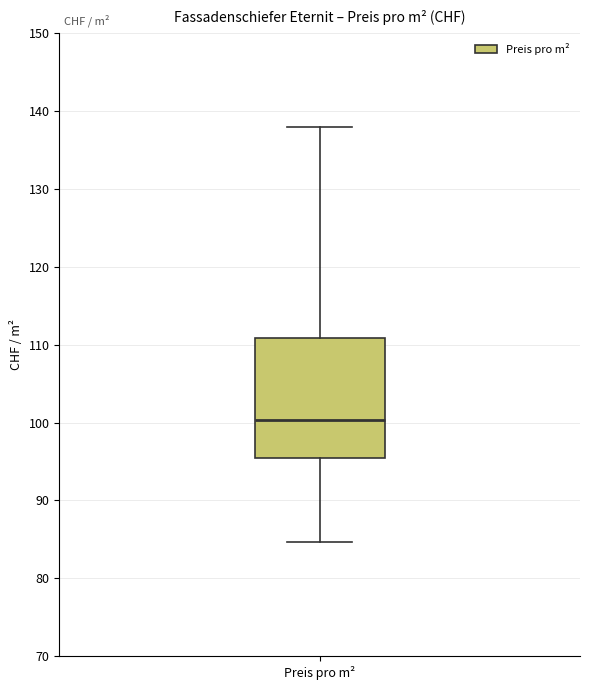

Read this box plot against the y-axis: the position of the median line, the range covered by the box, and the ends of both whiskers. The values are not printed on the chart, so give them approximately, as read against the axis.

median 100, box 96 to 111, whiskers 85 to 138